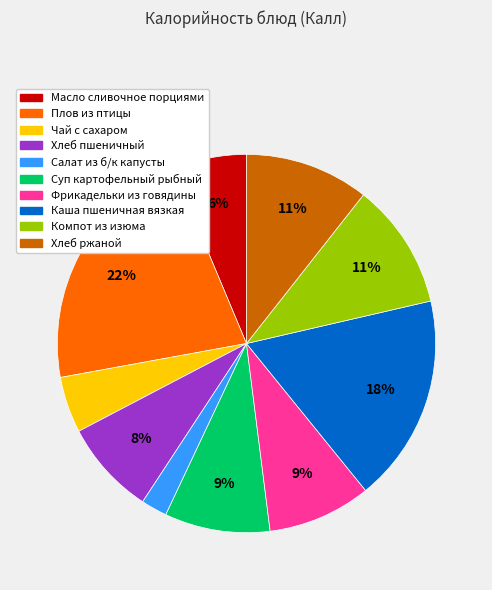

Which slice is the smallest?

Салат из б/к капусты